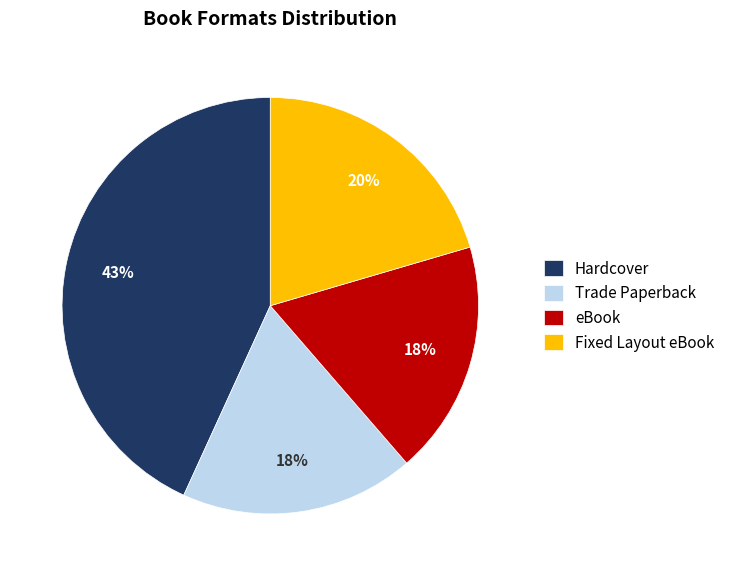

What percentage is the Trade Paperback slice, to the nearest percent?

18%